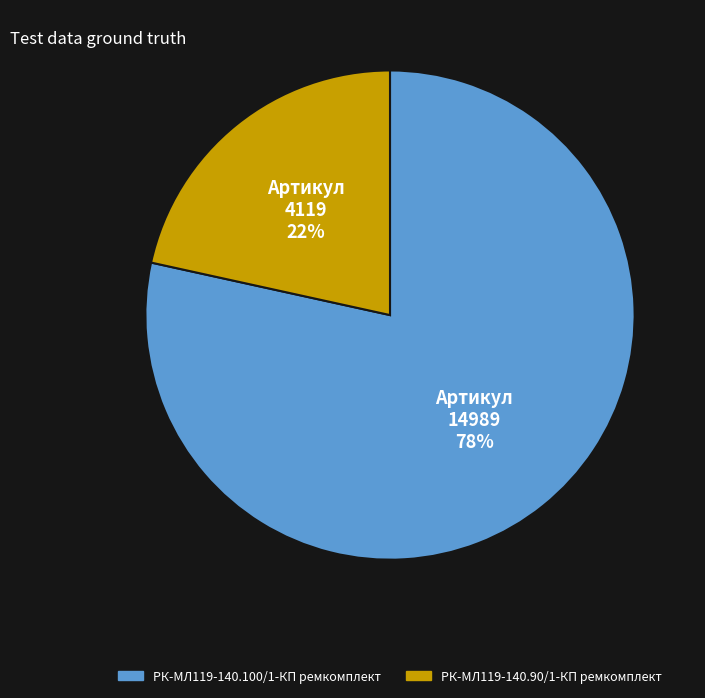

The РК-МЛ119-140.90/1-КП ремкомплект slice represents 31% of the pie. True or false?

False